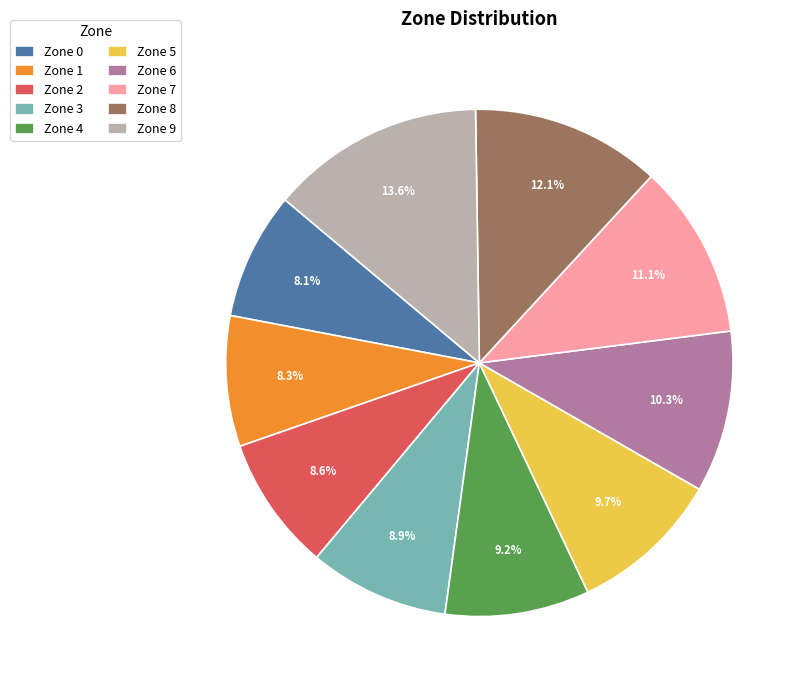

To the nearest percent, what is the average slice percentage?

10%